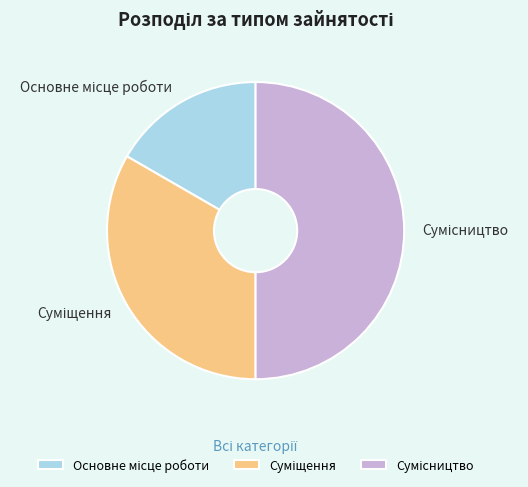

How many slices are in this pie chart?

3